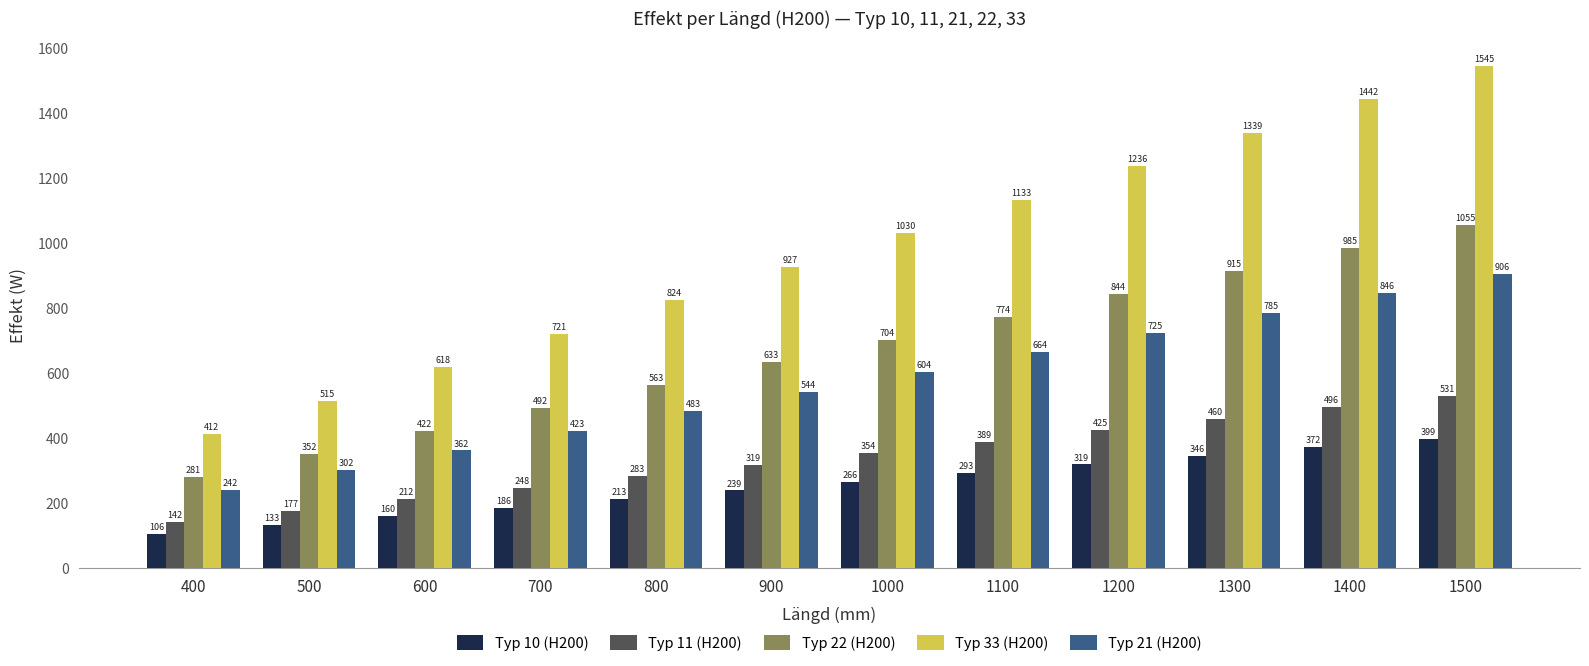

At which label is Typ 10 (H200) closest to 252?

900